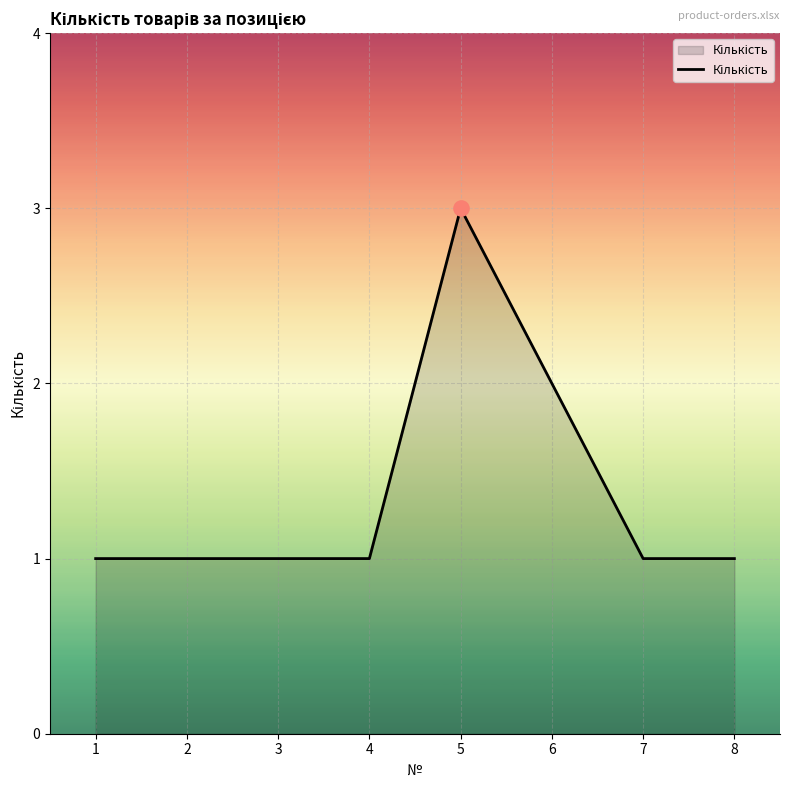

Approximately how many times larger is the value at 5 compared to 1?

3.0